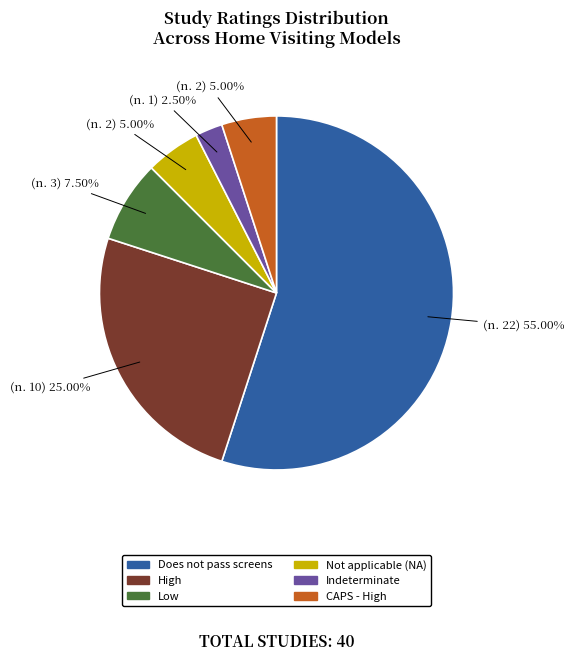

What is the ratio of the value at High to the value at CAPS - High?

5.0